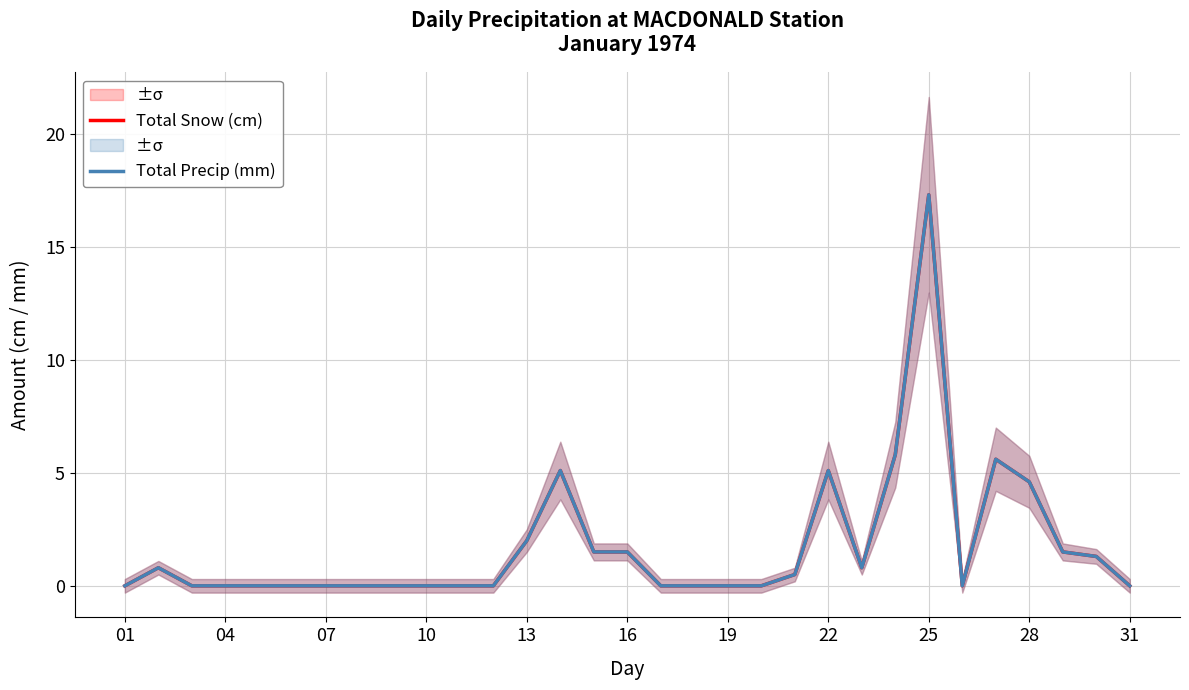

At how many categories does at least one series exceed 14?

1